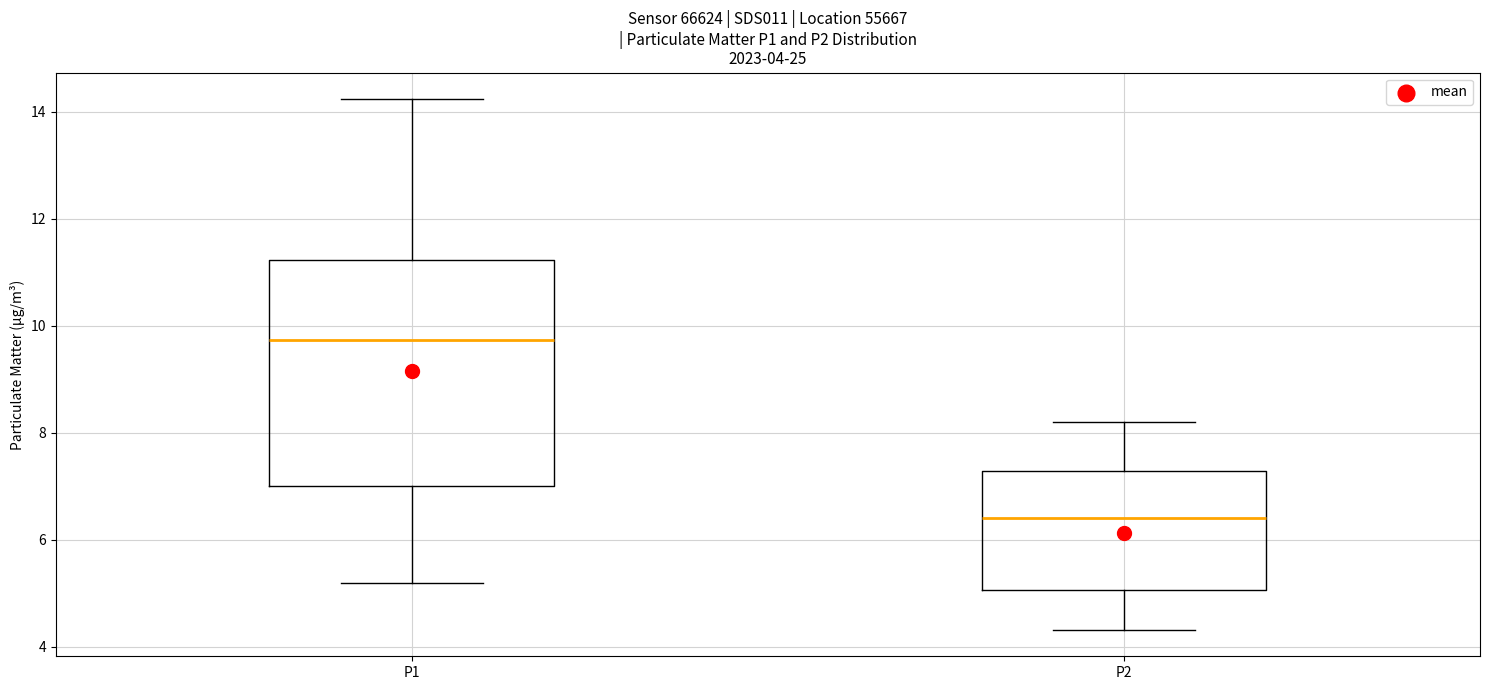

Which box has the lowest median line?

P2